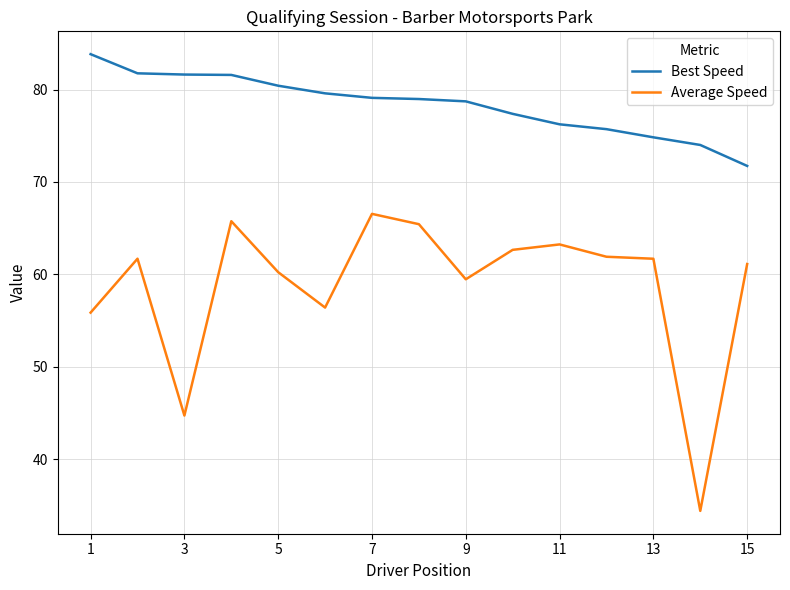

Which series has the largest total across all categories?

Best Speed